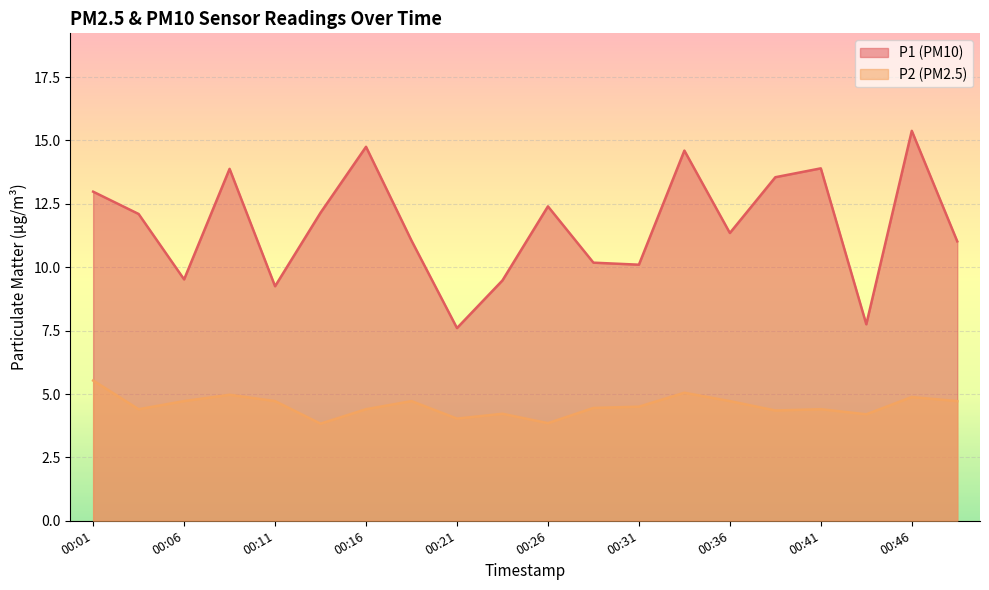

At which label does P1 first exceed 12?

00:01